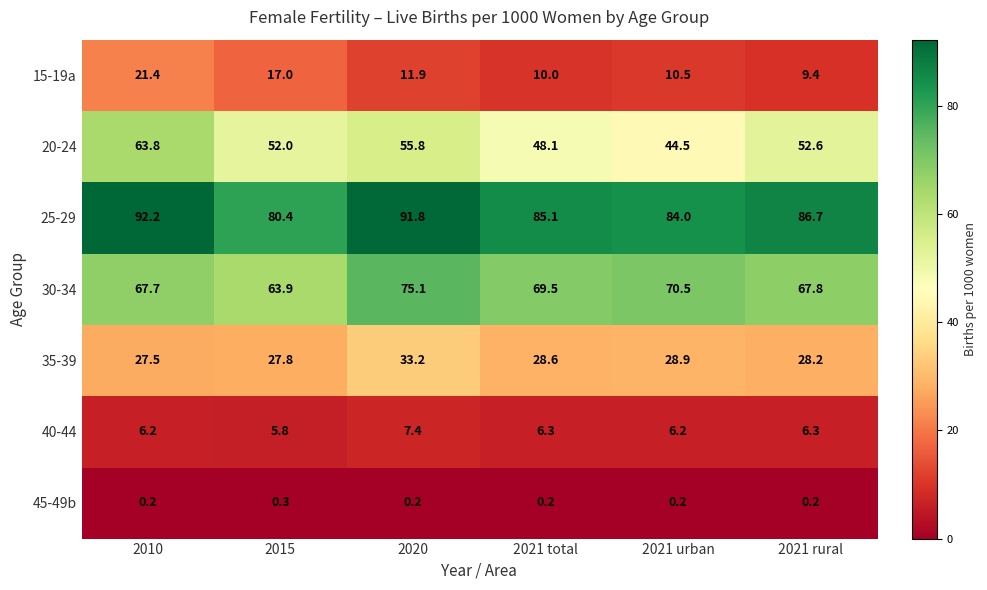

At 2021 rural, list the series in order from largest to smallest.

25-29, 30-34, 20-24, 35-39, 15-19a, 40-44, 45-49b